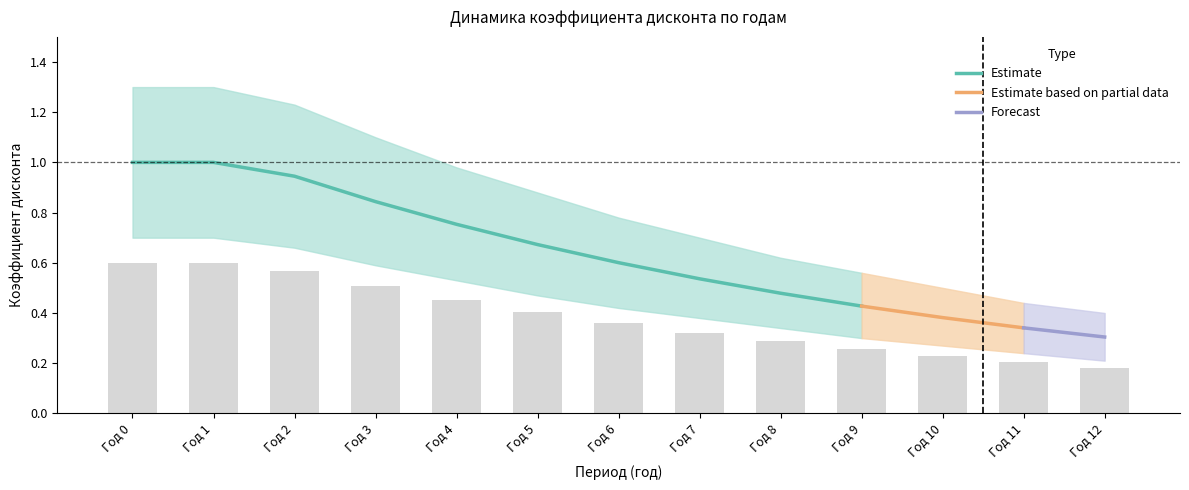

The value of Estimate at Год 8 is 0.3. True or false?

False